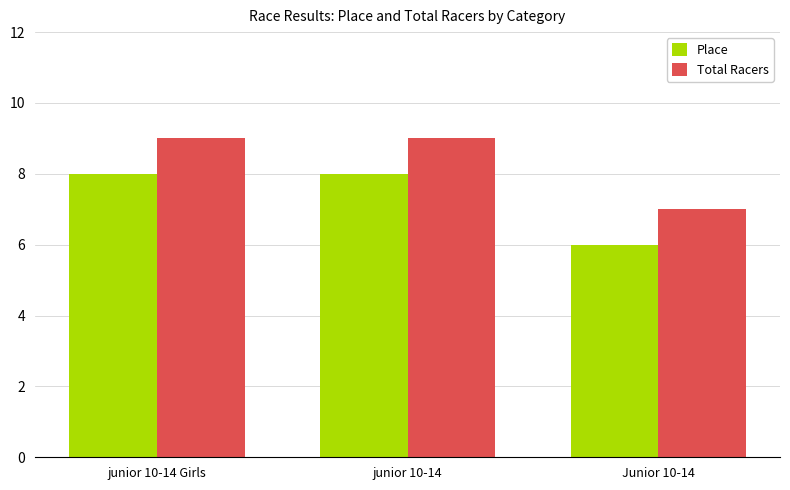

The Total Racers series shows 5 at junior 10-14 Girls. True or false?

False